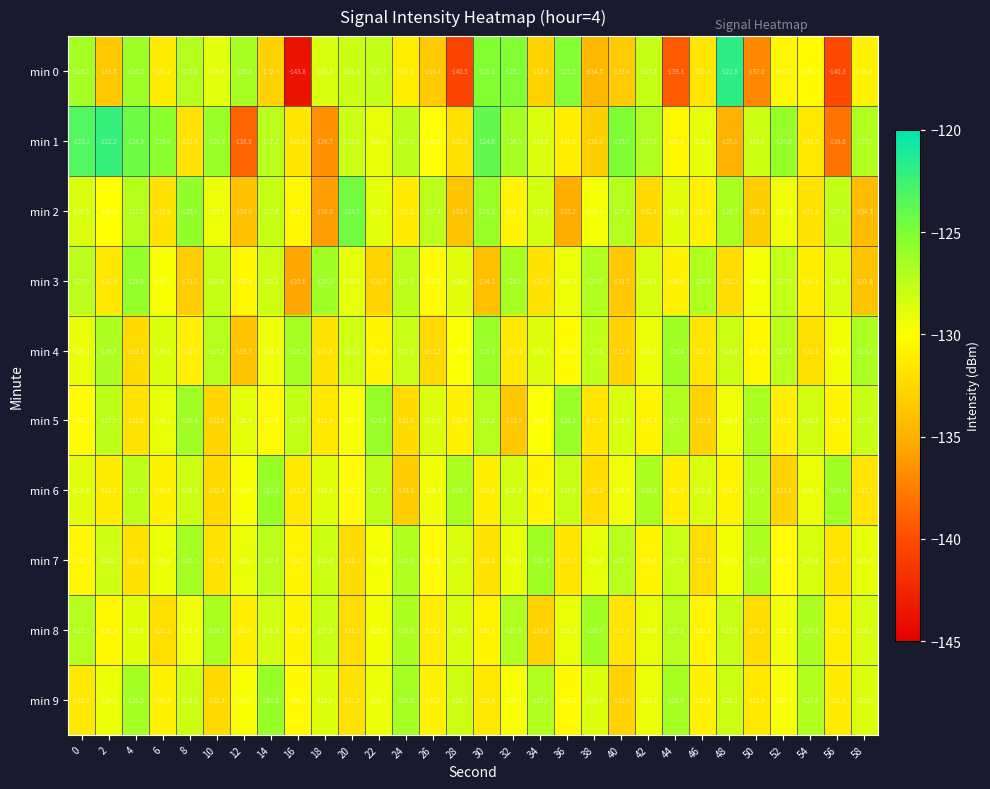

Which label corresponds to the largest value in the chart?

48